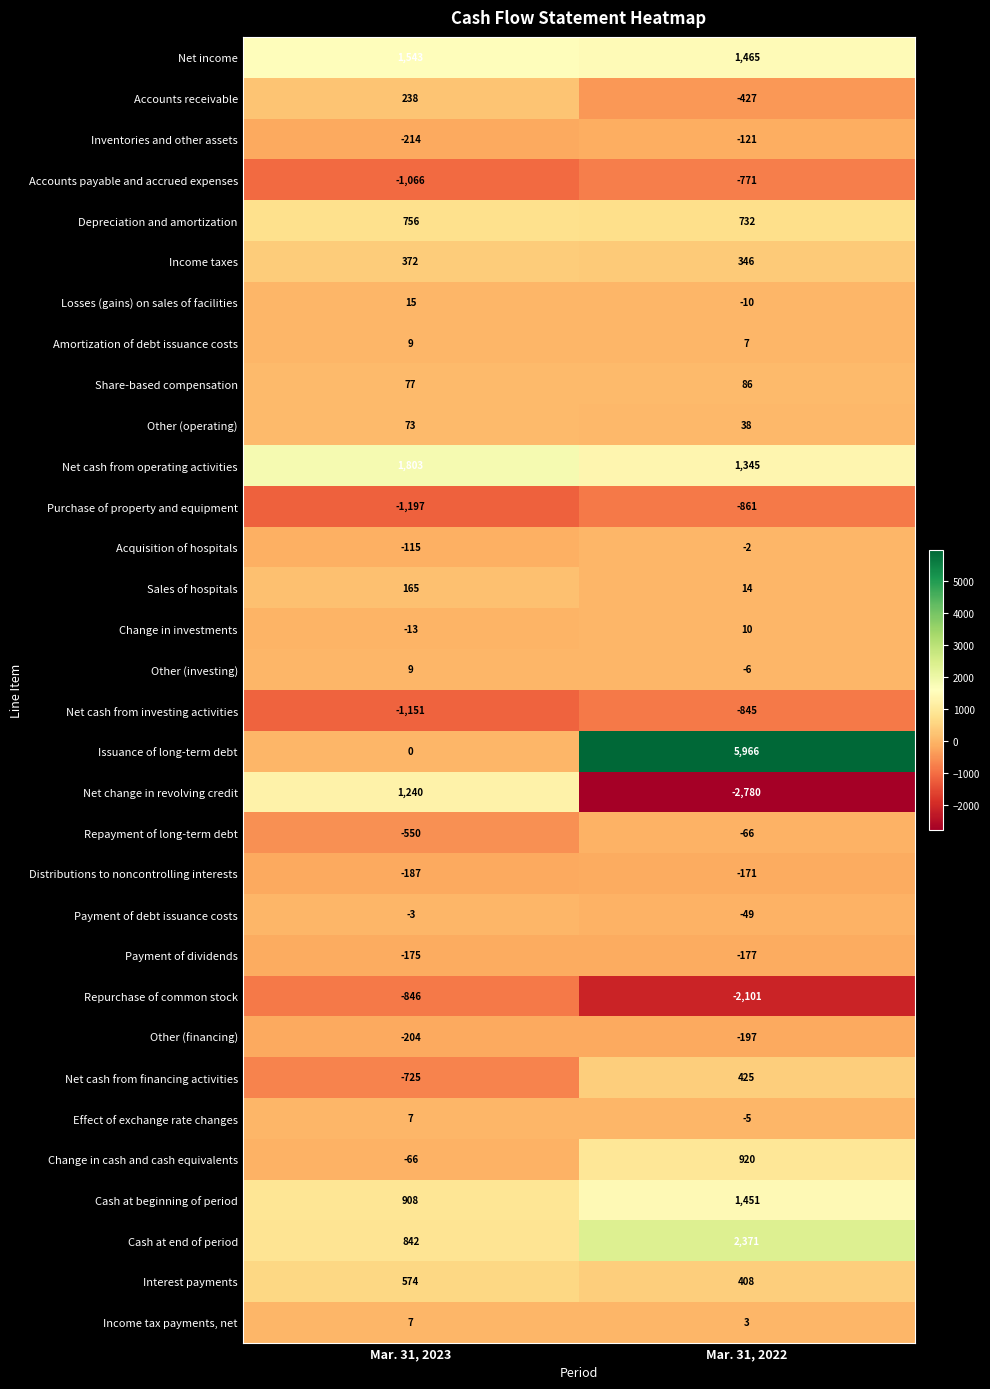

Which series has the largest range (max minus min)?

Issuance of long-term debt